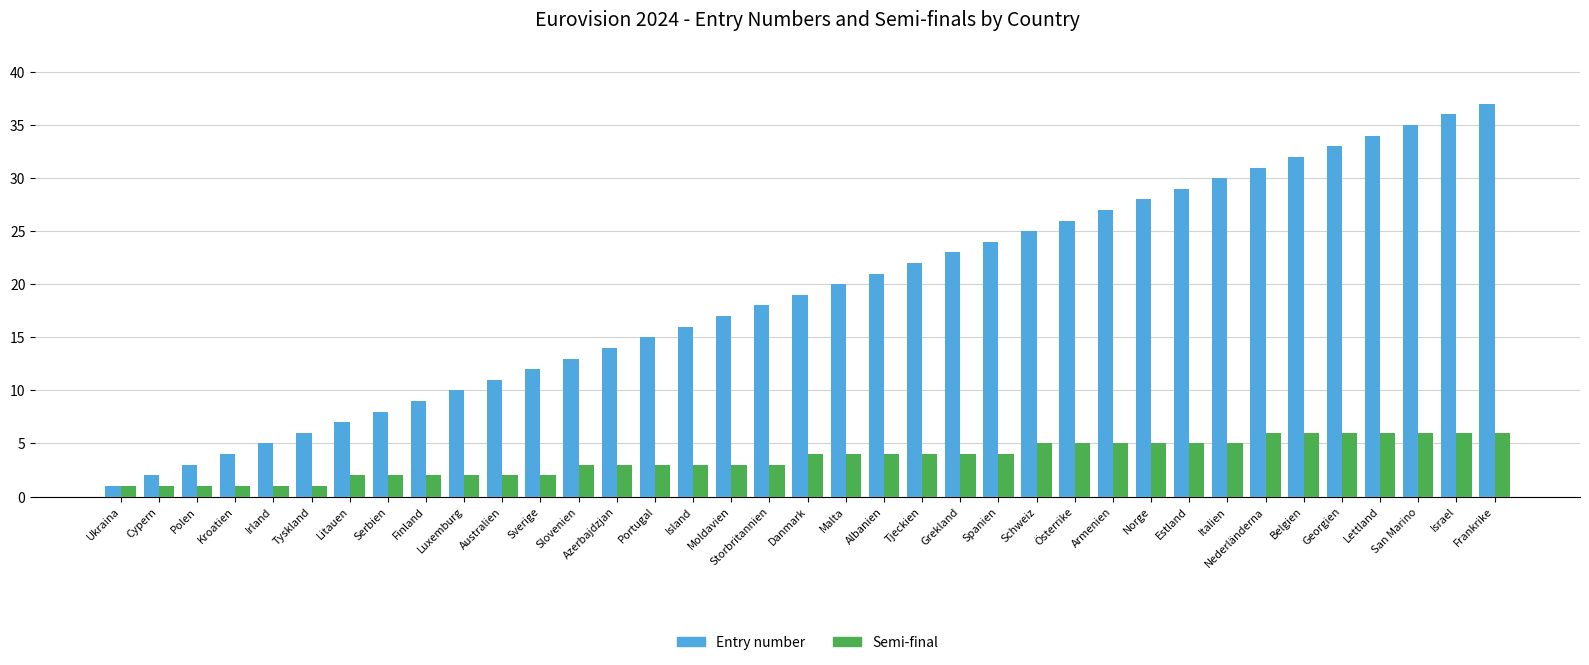

What is the value of the Entry number bar at the 30th from the left?

30